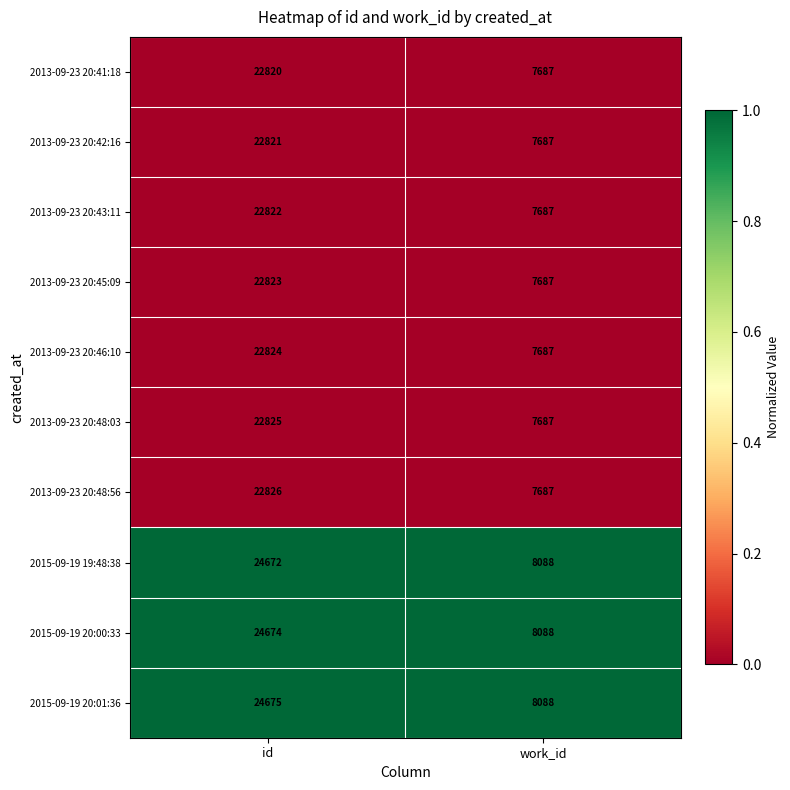

The value of 2013-09-23 20:45:09 at id is 8332. True or false?

False